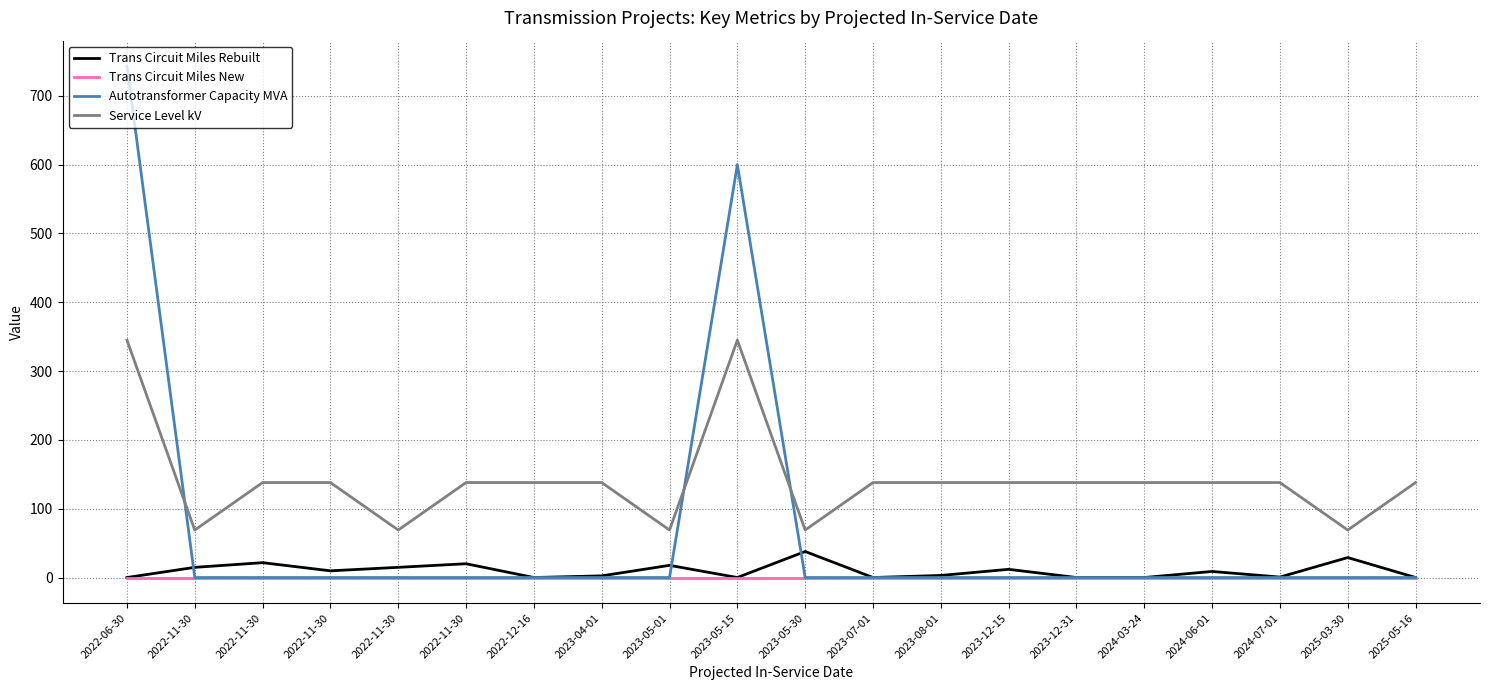

What is the spread (max minus min) of values at 2024-07-01?

138.0